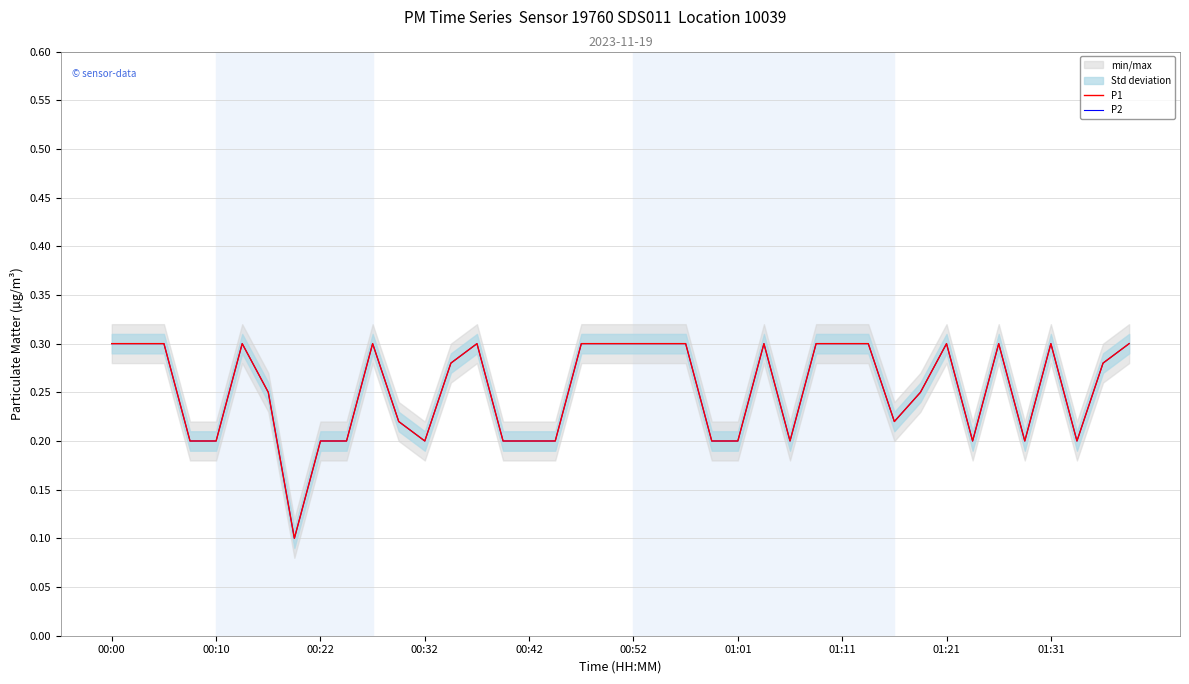

Does the chart have visible grid lines?

Yes